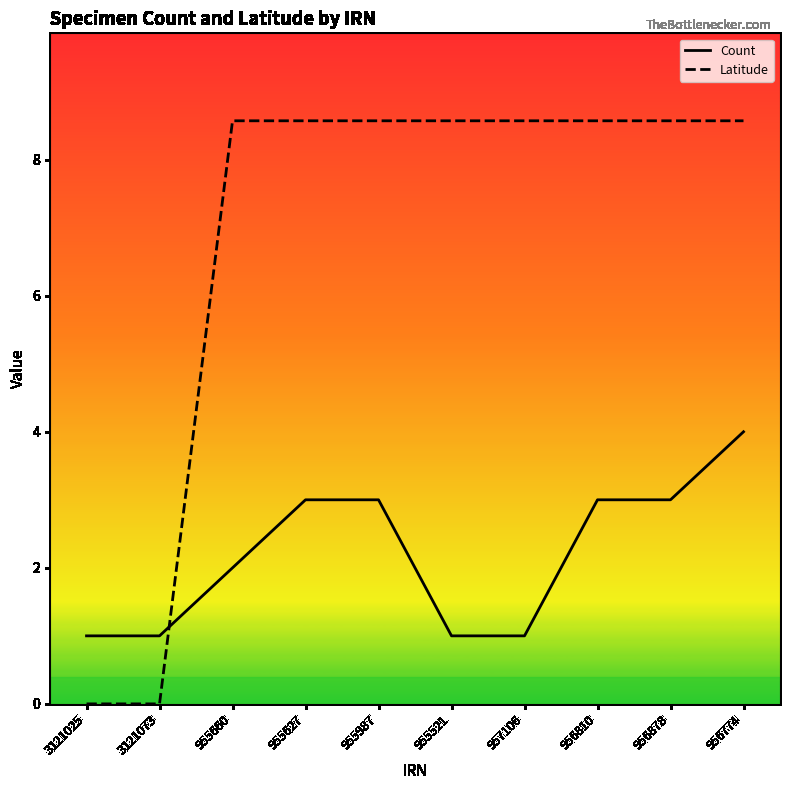

What is the difference between the maximum and minimum values in the Latitude series?

8.6